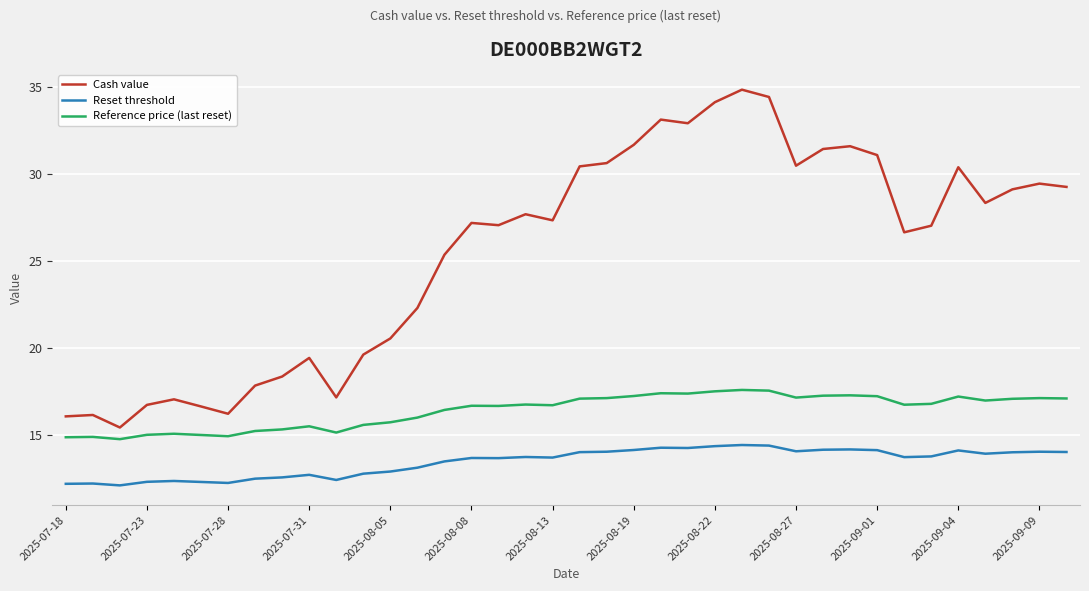

How many lines are shown in the chart?

3